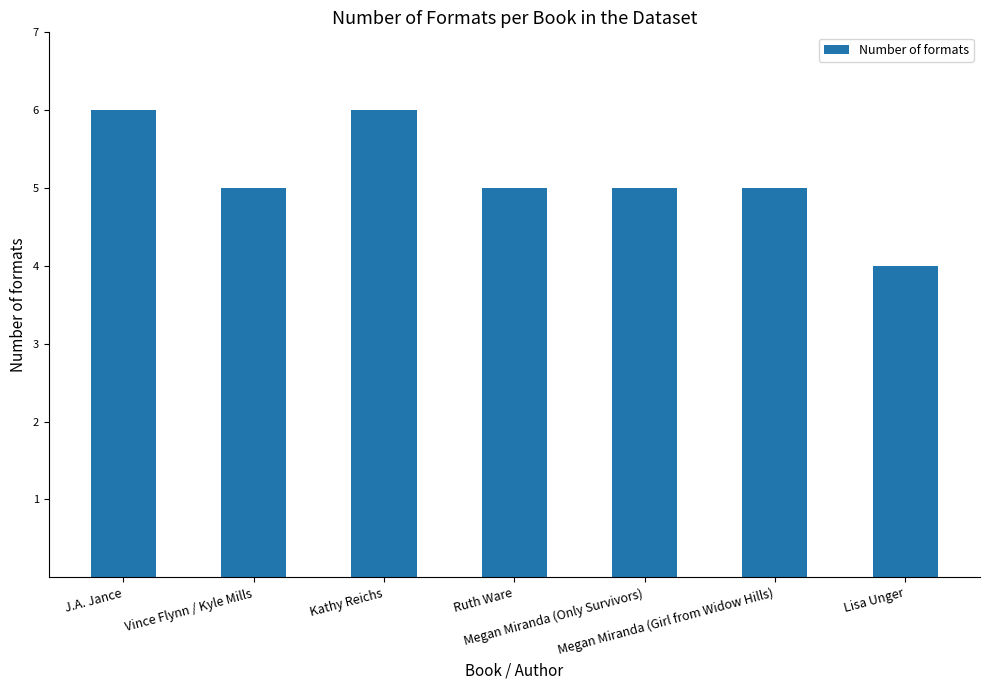

What is the smallest value displayed?

4